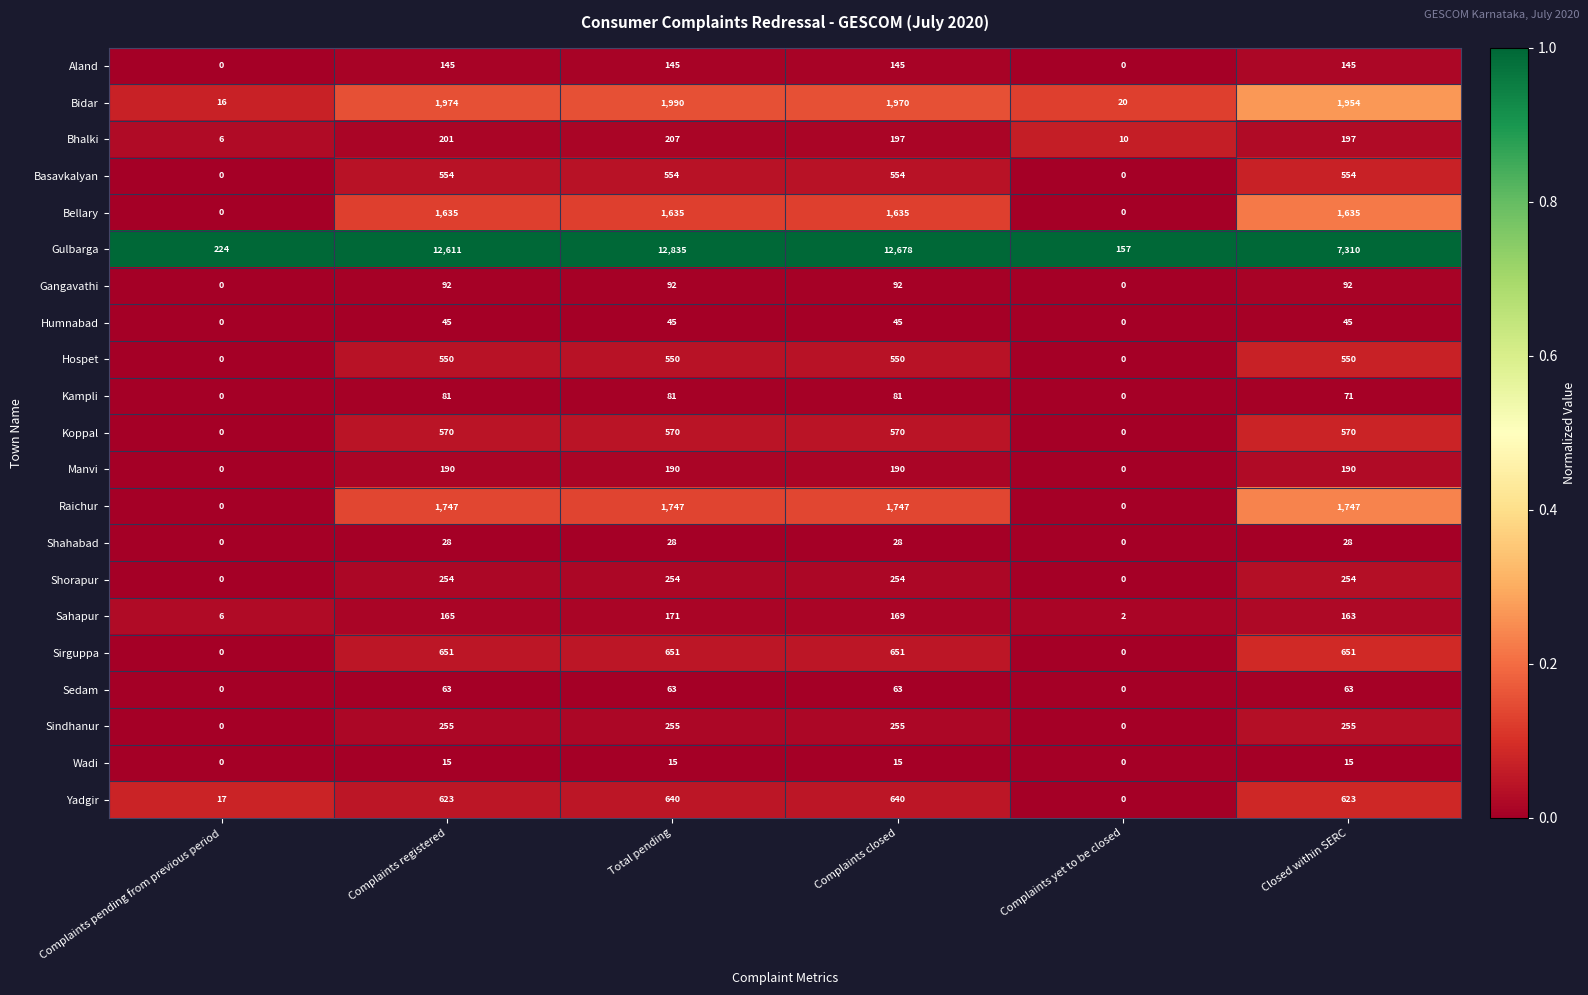

Which series has the widest spread of values?

Gulbarga